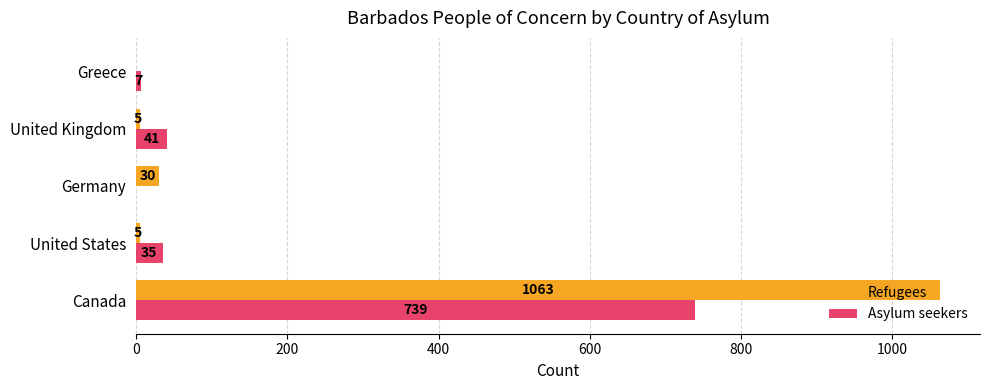

What is the sum of the Asylum seekers values at Greece and Canada?

746